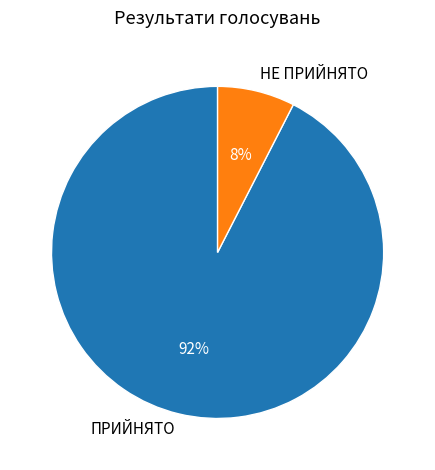

To the nearest percent, what percentage of the pie is ПРИЙНЯТО?

92%